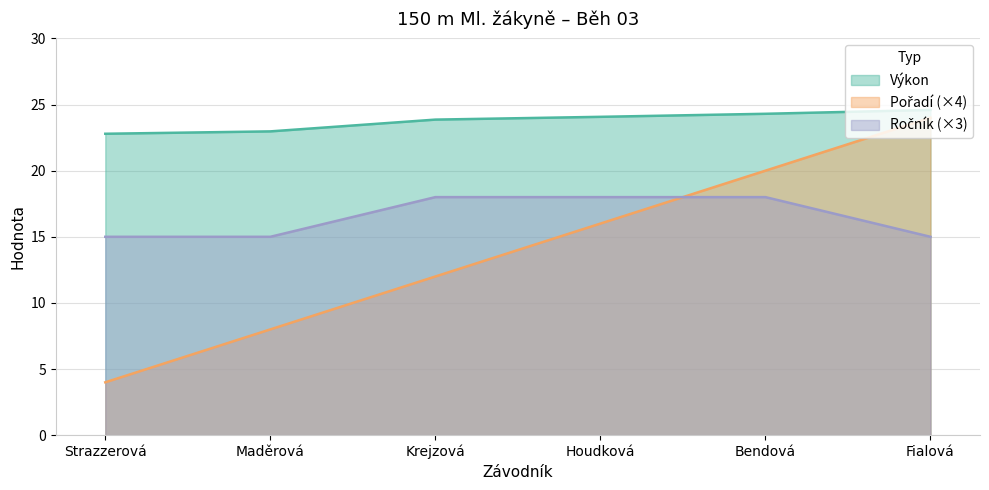

Between Strazzerová and Fialová, which series saw the biggest shift?

Pořadí